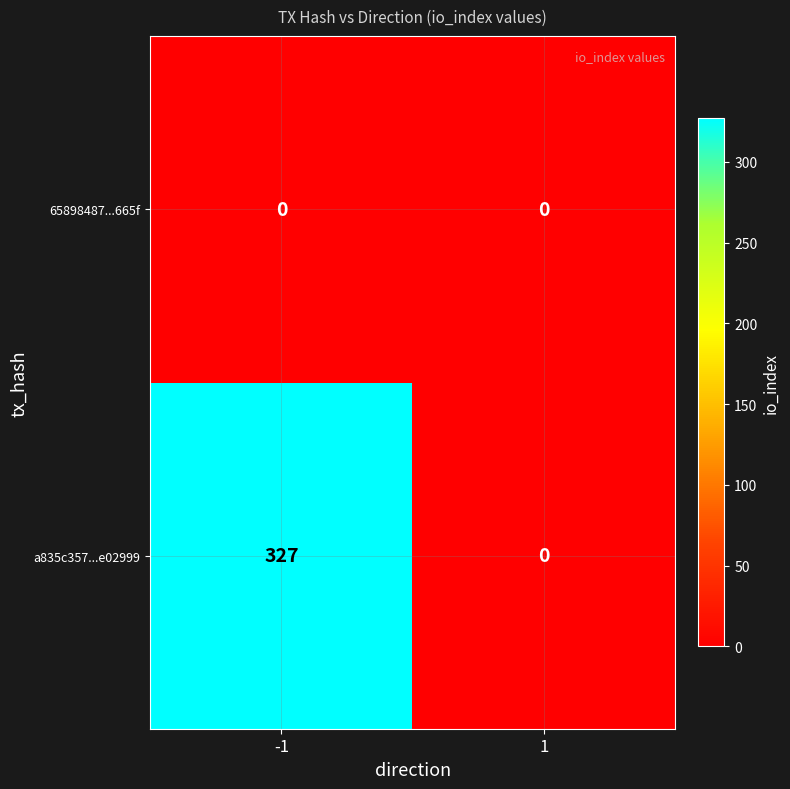

Reading left to right, list all the values displayed in this chart.

65898487...665f: -1=0	1=0
a835c357...e02999: -1=327	1=0